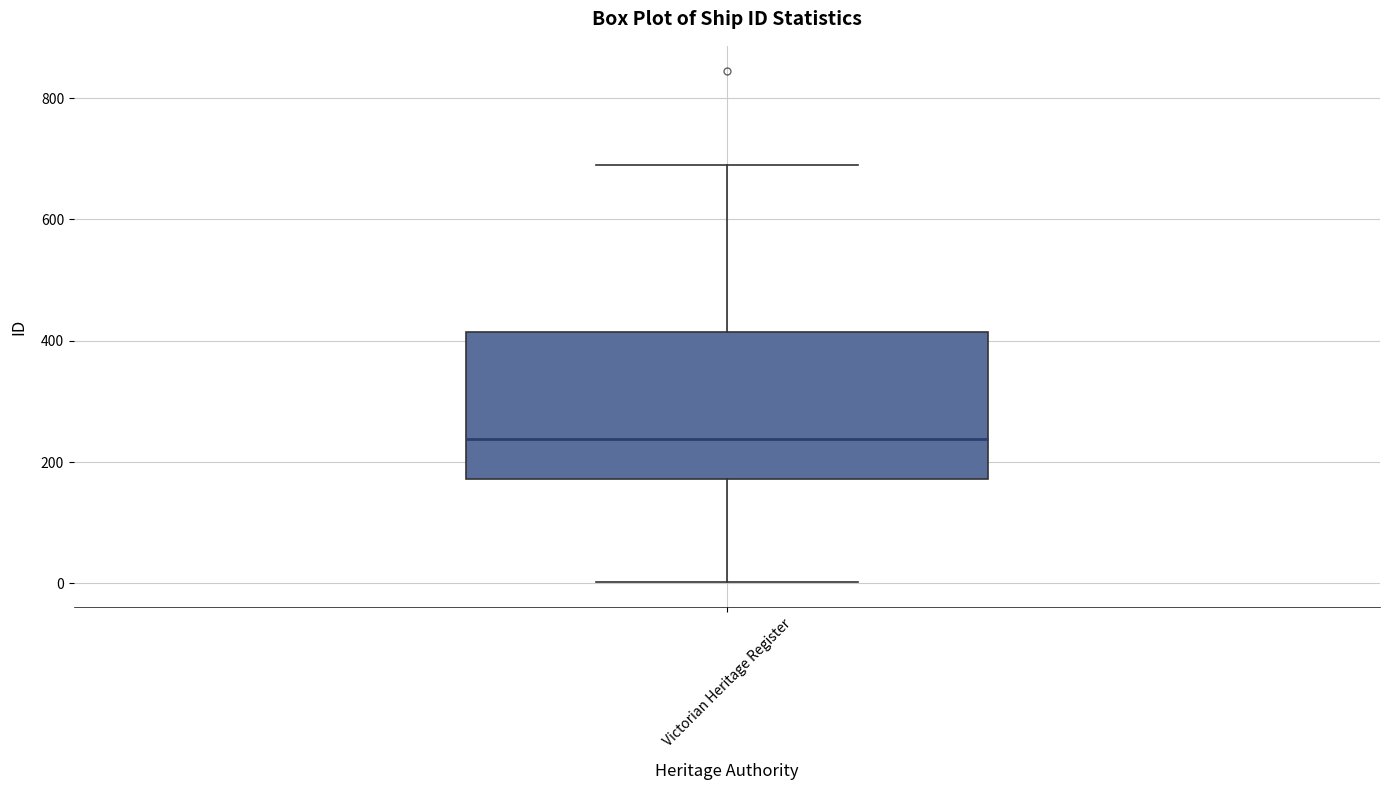

Transcribe this box plot: give where the median line is, the range the box spans, and where the two whiskers end, as read against the y-axis. The values are not printed on the chart, so give them approximately, as read against the axis.

median 240, box 180 to 420, whiskers 0 to 700